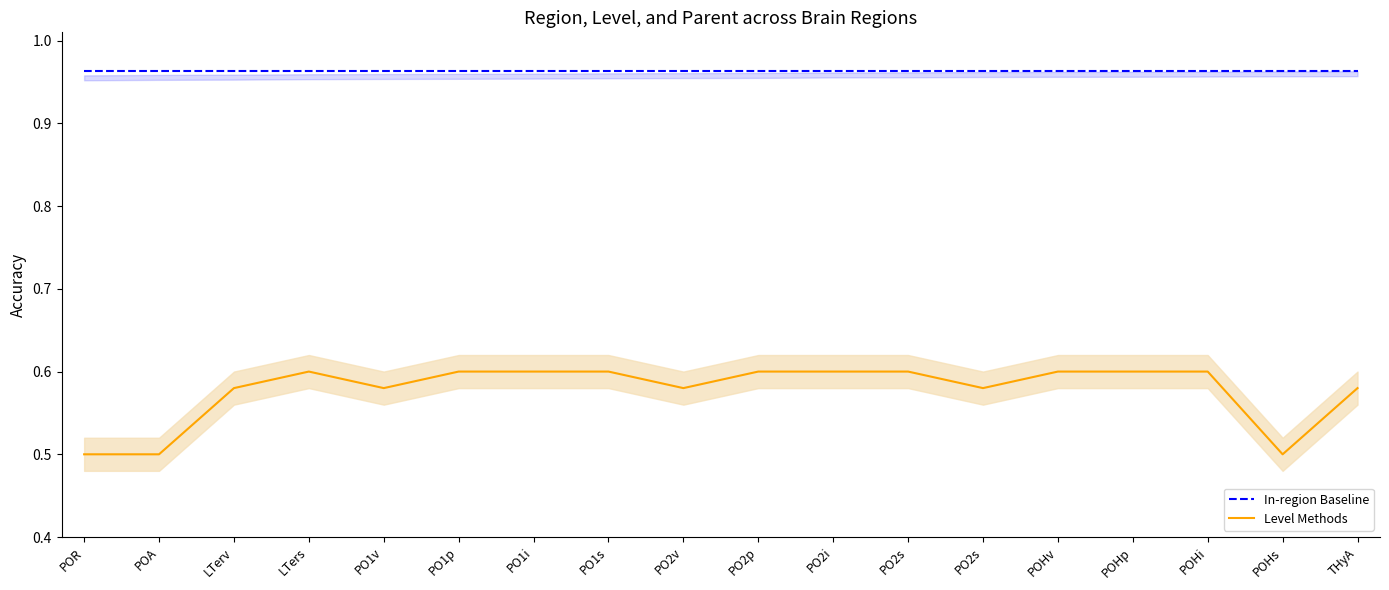

How many categories are shown in the chart?

18